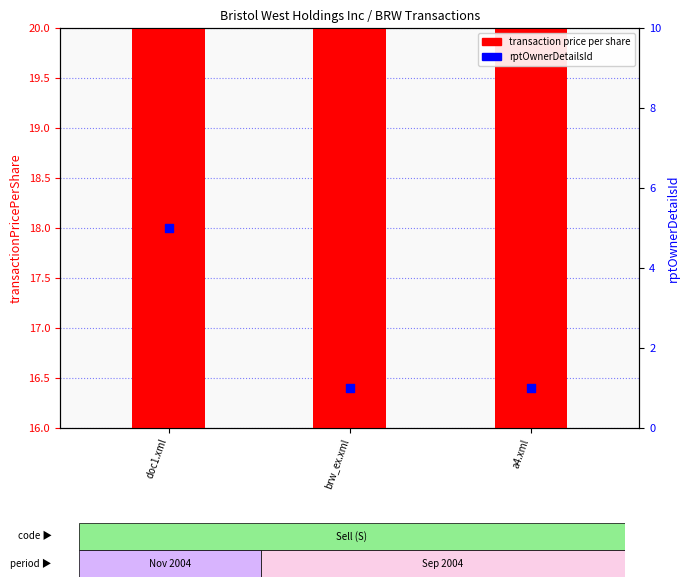

Which series contains the lowest Y value?

rptOwnerDetailsId